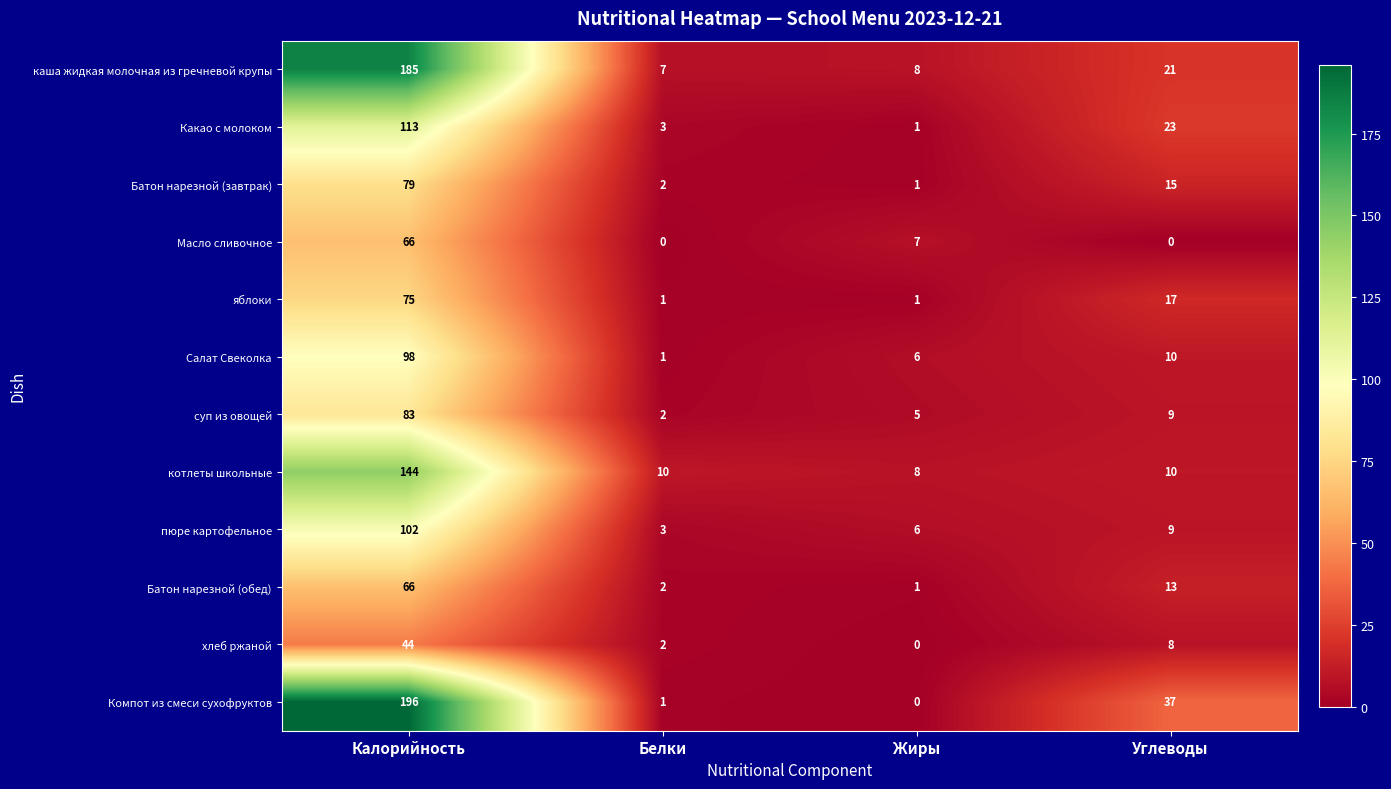

Which series has the largest total across all categories?

Компот из смеси сухофруктов